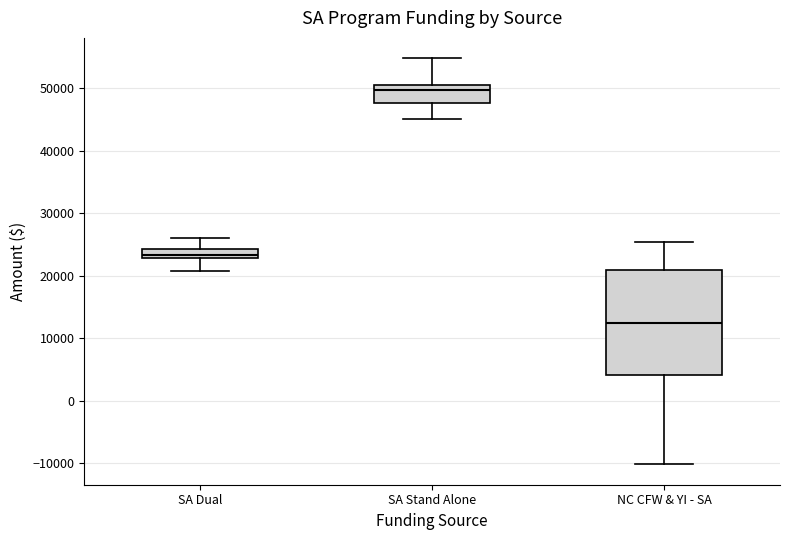

Reading left to right, transcribe this box plot: for each box, give where its median line is, the range the box spans, and where its two whiskers end, as read against the y-axis. The values are not printed on the chart, so give them approximately, as read against the axis.

SA Dual: median 23000 (just above the box's lower edge), box 23000 to 24000, whiskers 21000 to 26000
SA Stand Alone: median 50000, box 48000 to 51000, whiskers 45000 to 55000
NC CFW & YI - SA: median 12000, box 4000 to 21000, whiskers -10000 to 25000